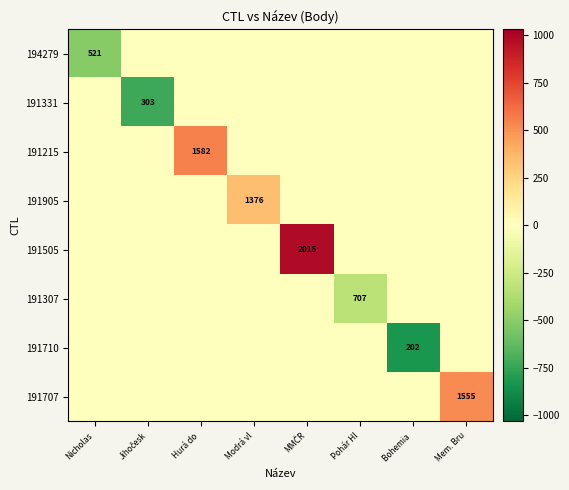

True or false: 191710 has a value of 303 at Bohemia .

False